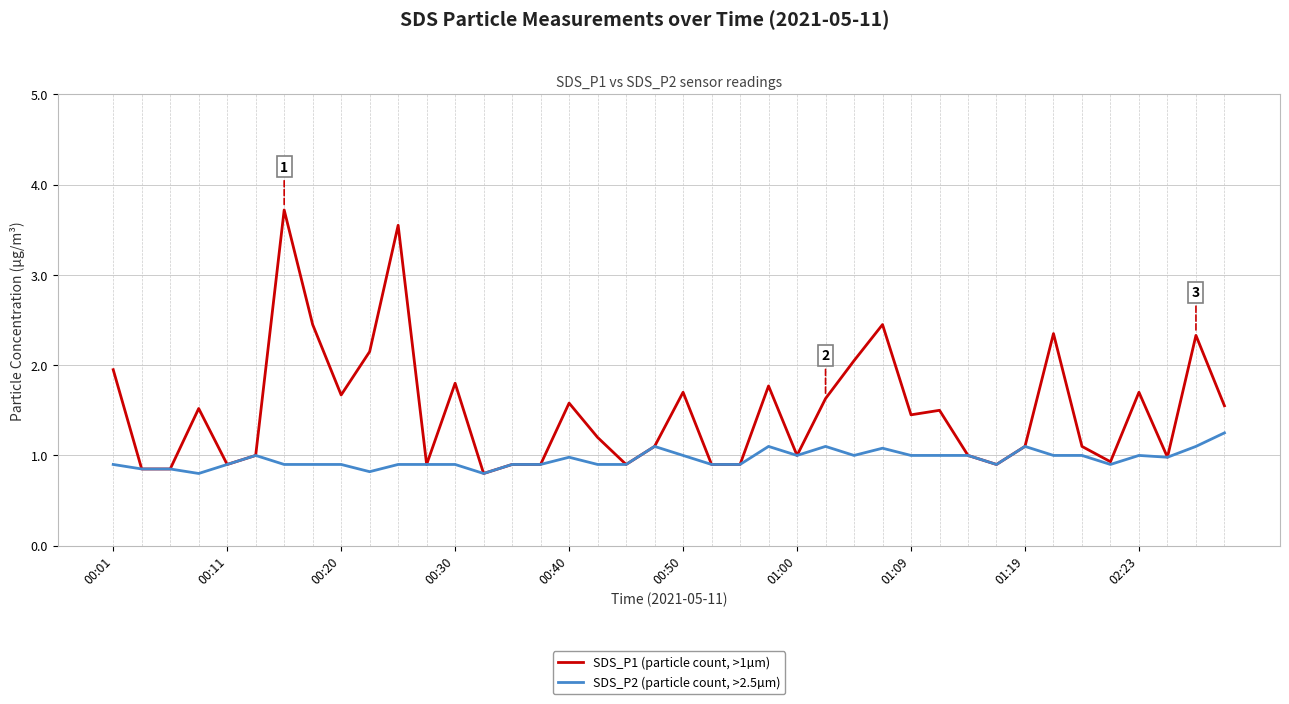

What is the maximum value for SDS_P1 (particle count, >1µm)?

3.7